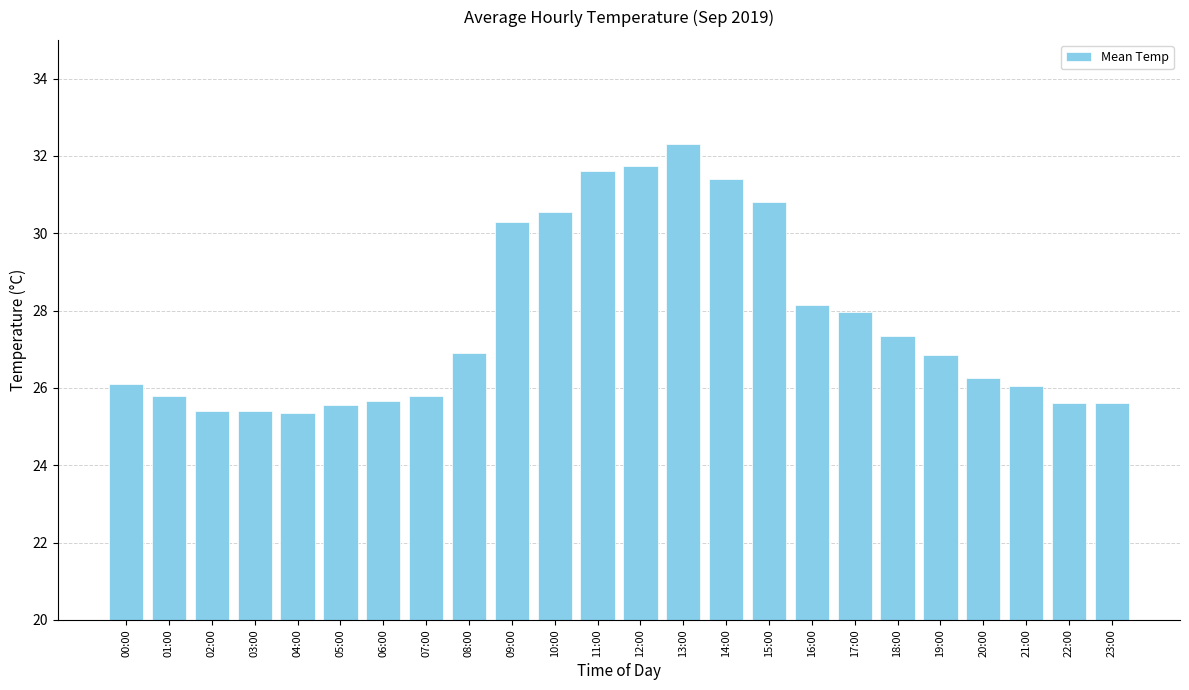

What is the difference between the values at 14:00 and 13:00?

0.9